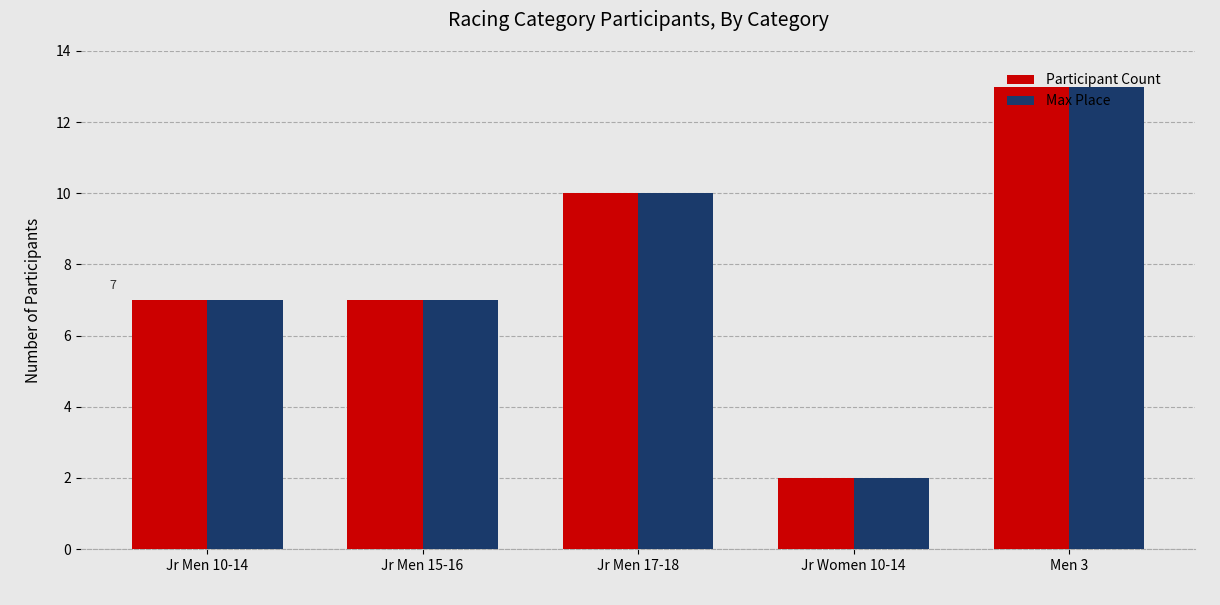

Is it true that Max Place equals 10 at Jr Men 17-18?

True